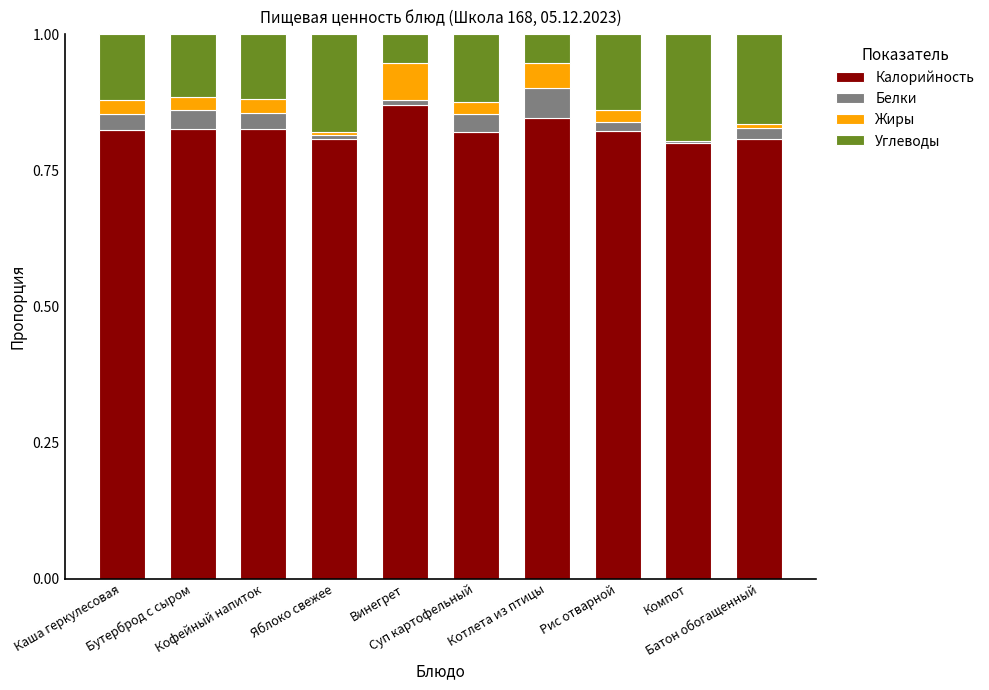

Is it true that Калорийность equals 0.2 at Батон обогащенный?

False